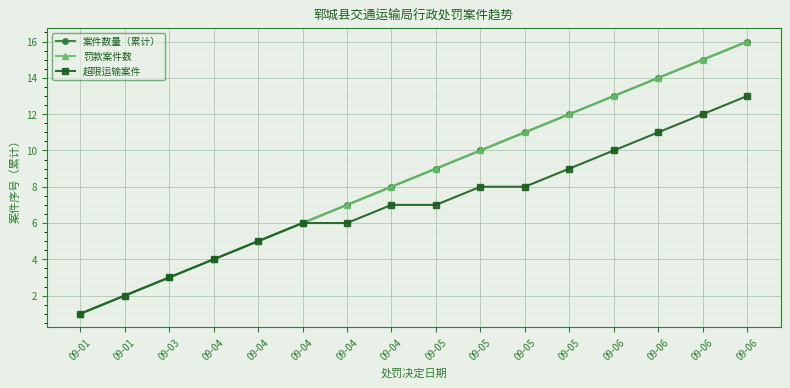

How many lines are shown in the chart?

3